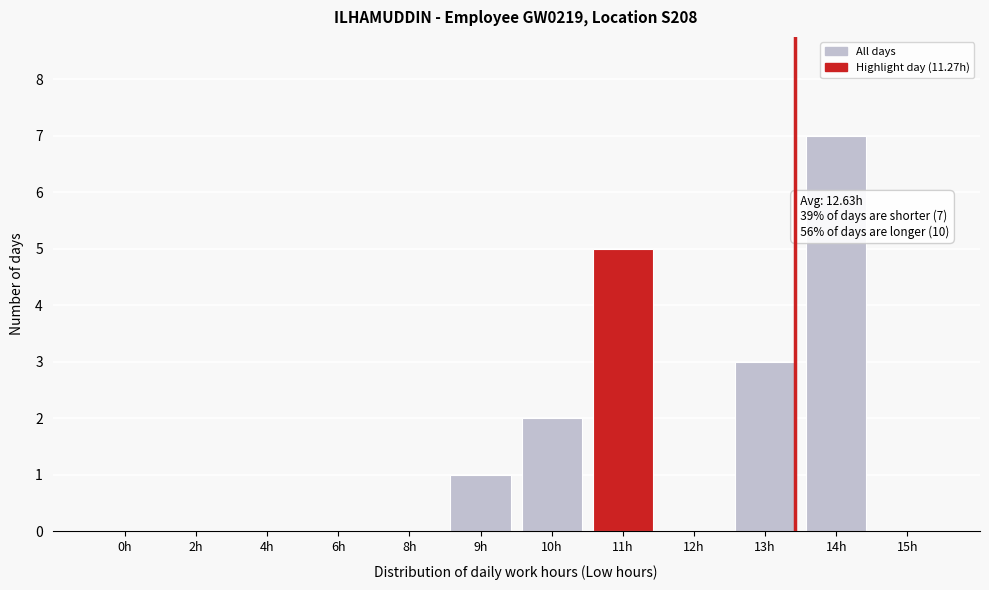

Reading left to right, list all the values displayed in this chart.

0h=0	2h=0	4h=0	6h=0	8h=0	9h=1	10h=2	11h=5	12h=0	13h=3	14h=7	15h=0